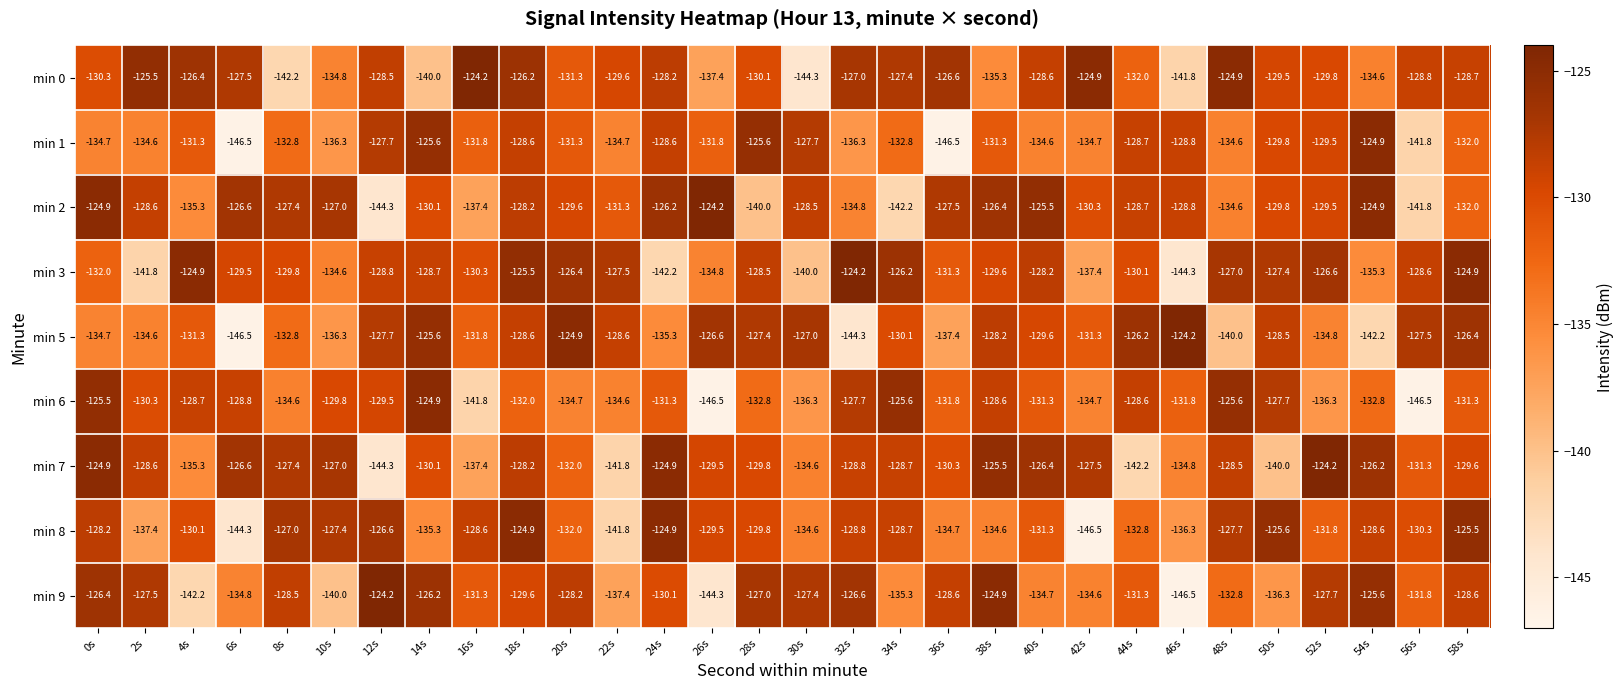

At which category is the sum across all series the highest?

18s